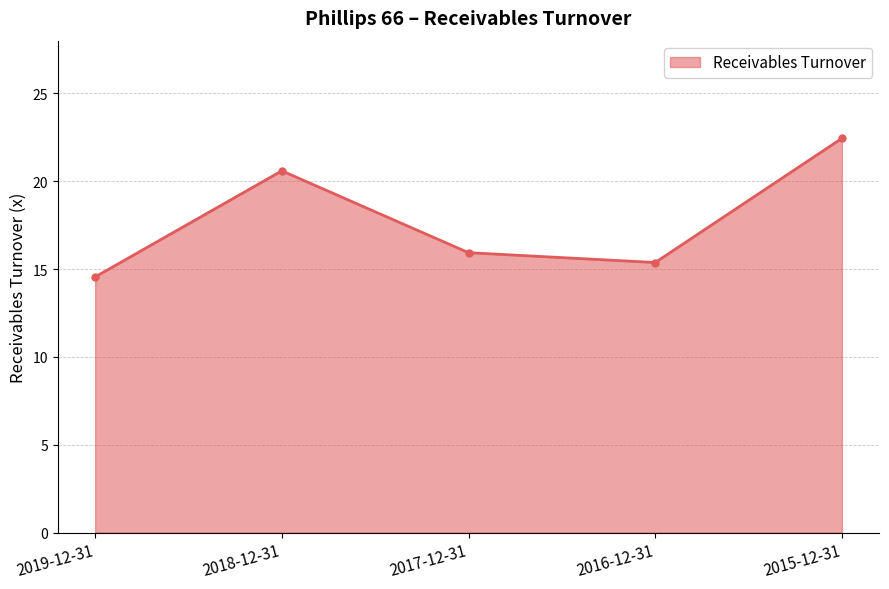

How many lines are shown in the chart?

1